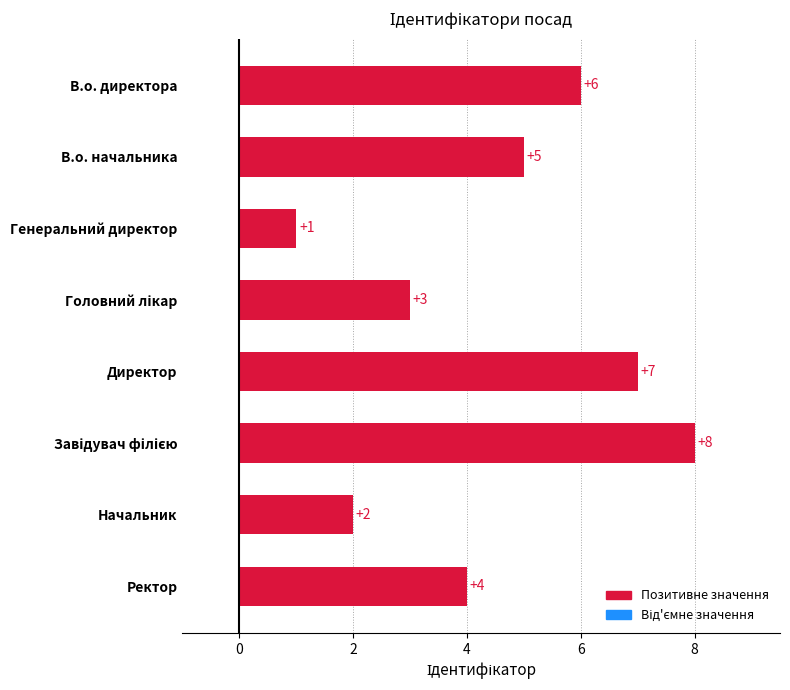

Is it true that the value at Ректор is 2?

False